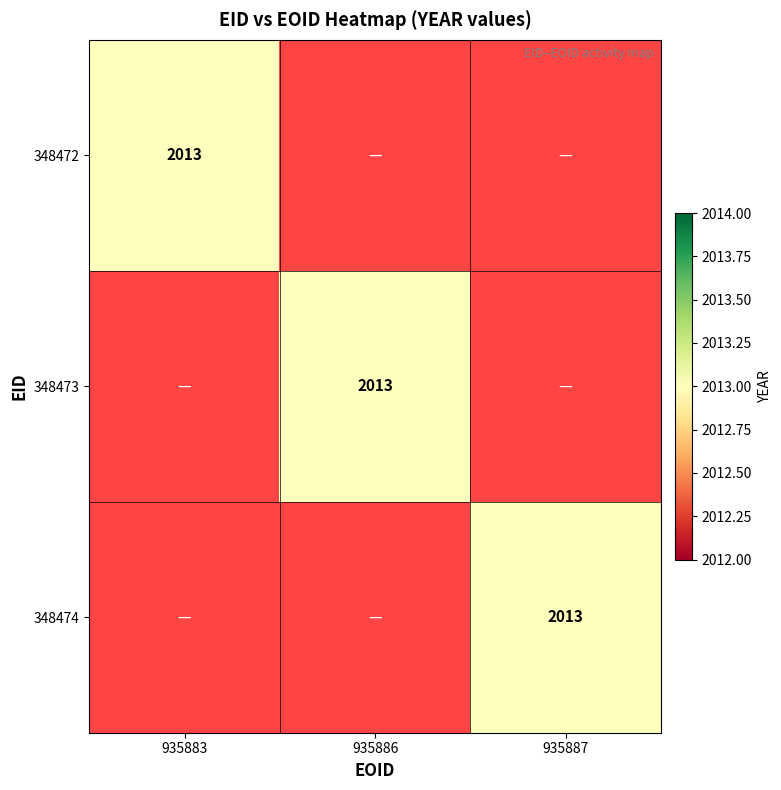

Rank the series by their maximum value, from highest to lowest.

348472, 348473, 348474